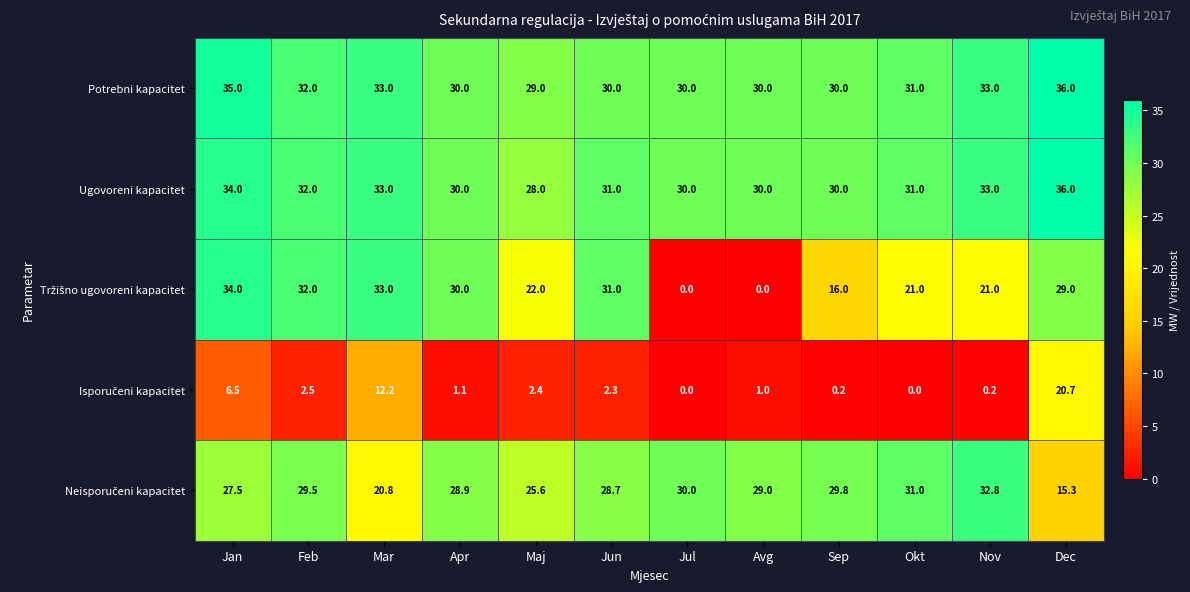

At which category does the chart reach its peak across all series?

Dec